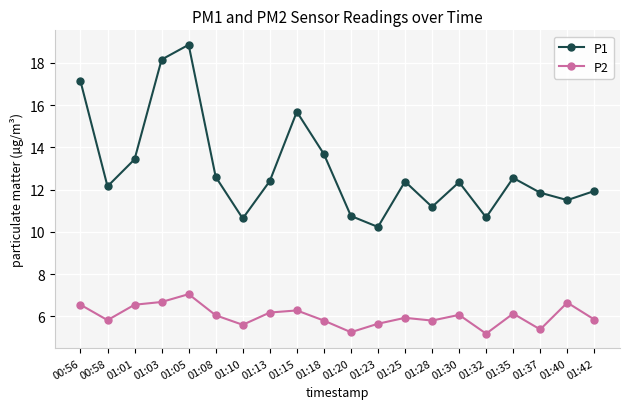

What is the label of the 13th point from the right?

01:13